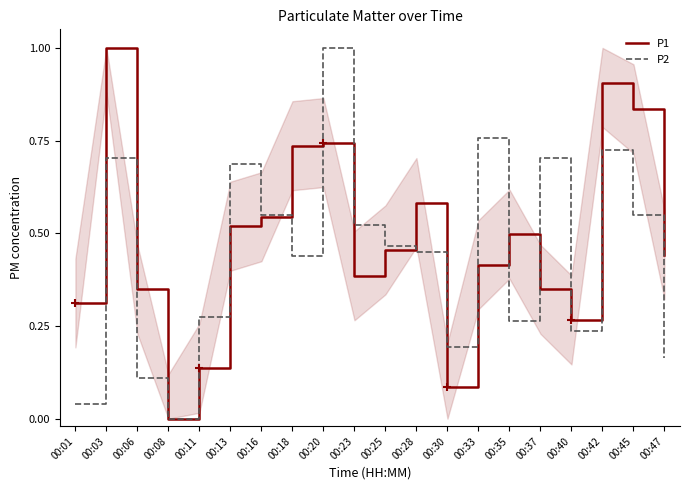

Which label corresponds to the largest value in the chart?

00:03